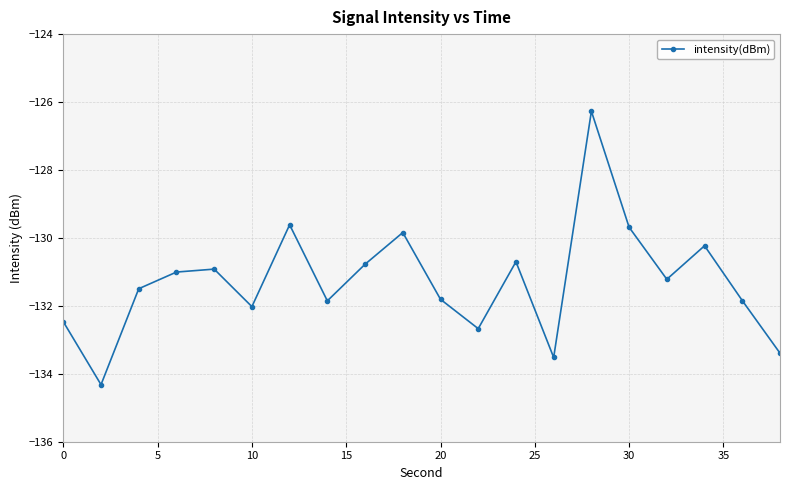

What is the difference between the maximum and minimum values?

8.0